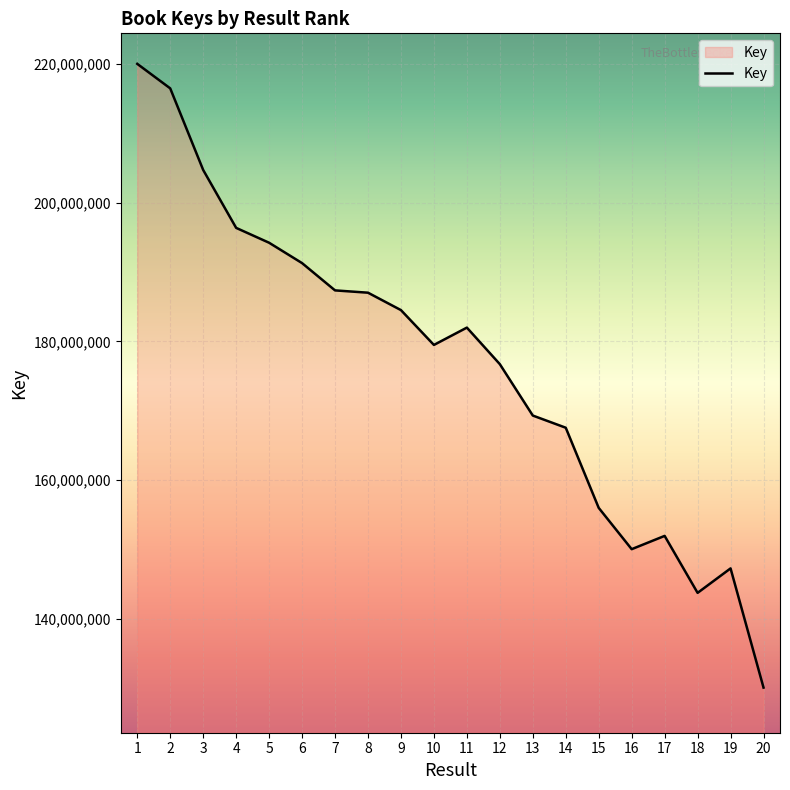

How many lines are shown in the chart?

1